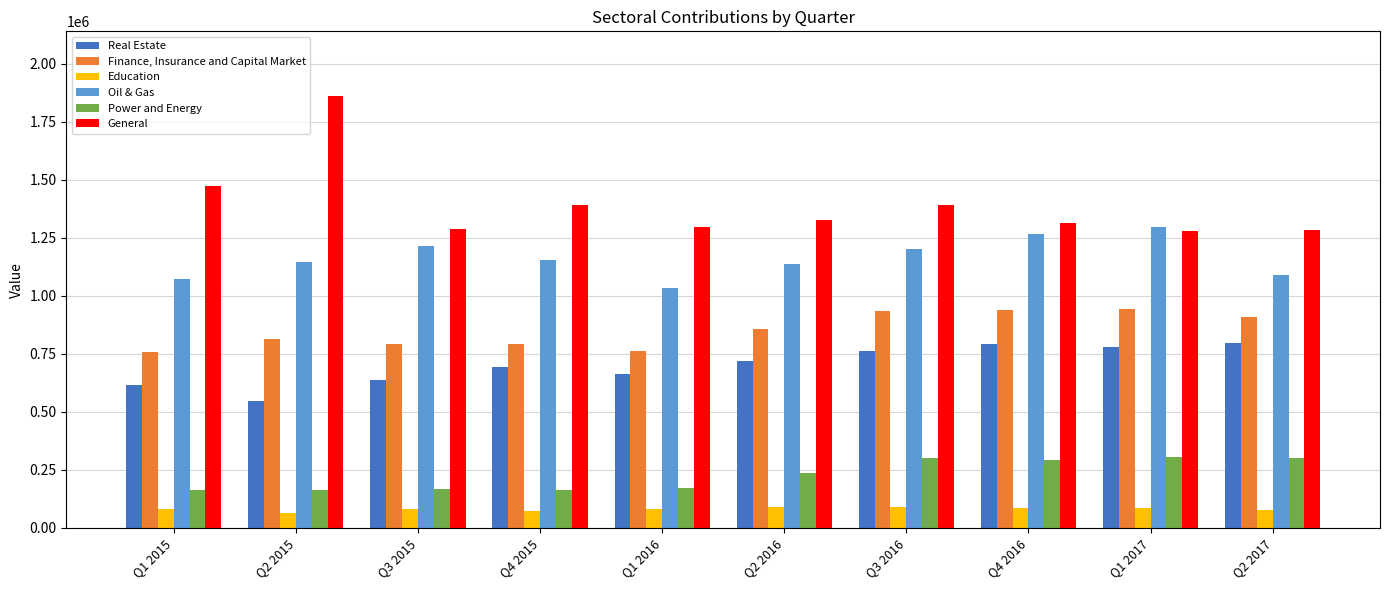

What is the sum of all General values?

13898967.8